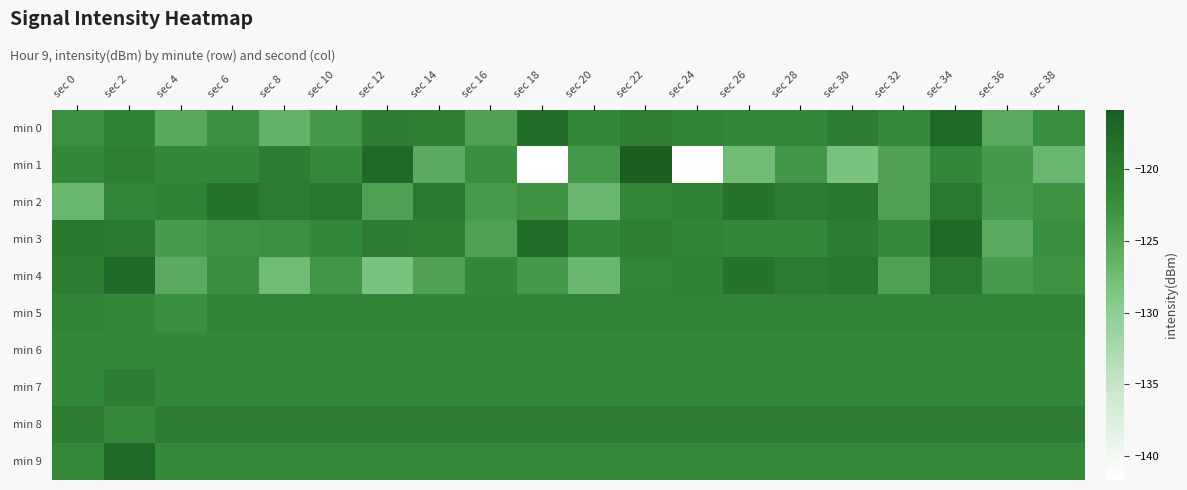

What is the difference between the highest and lowest values at sec 28?

3.5